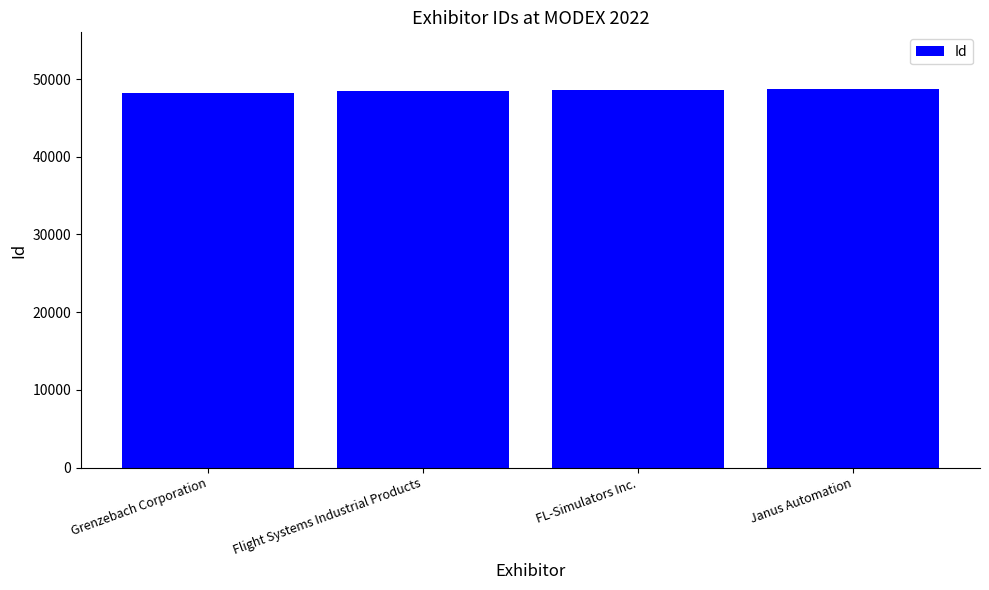

What is the average value?

48503